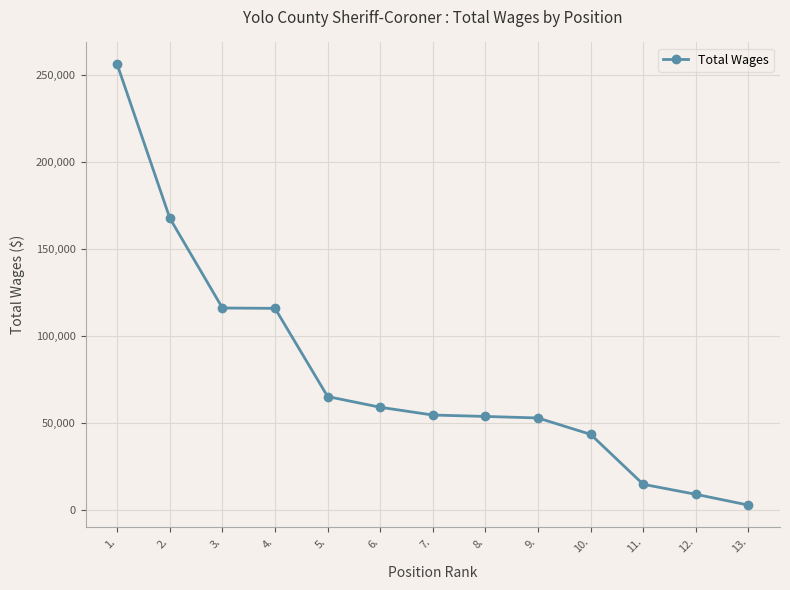

What is the sum of the values at 2. and 9.?

220739